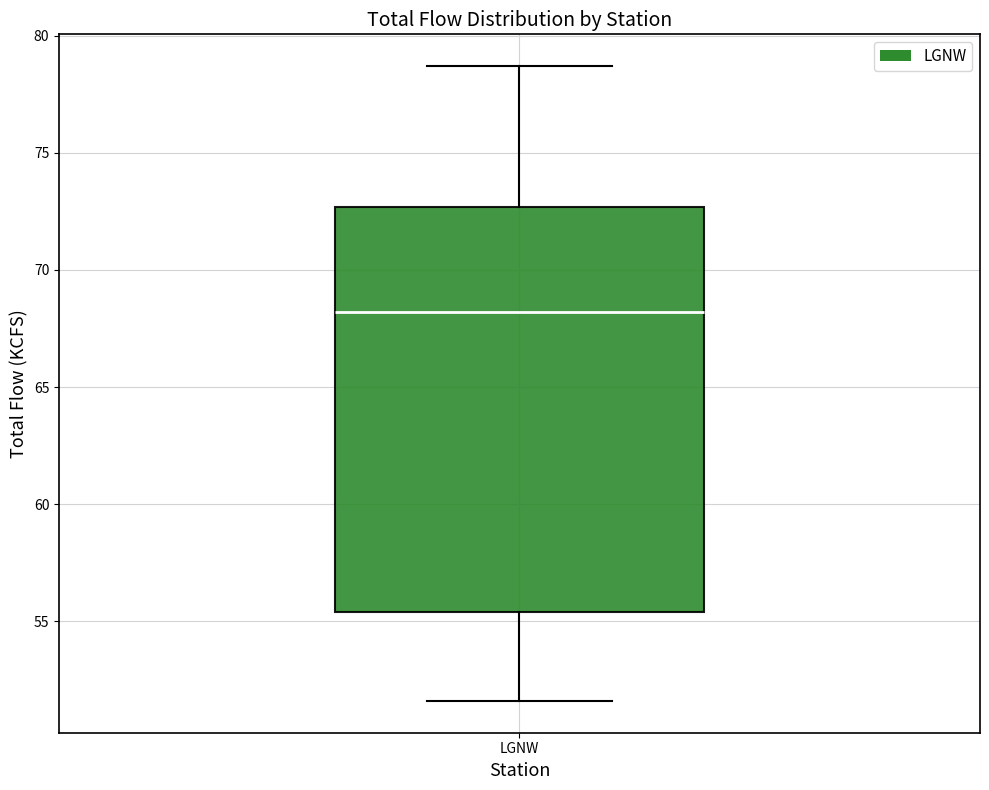

Transcribe this box plot: give where the median line is, the range the box spans, and where the two whiskers end, as read against the y-axis. The values are not printed on the chart, so give them approximately, as read against the axis.

median 68.0, box 55.5 to 72.5, whiskers 51.5 to 78.5